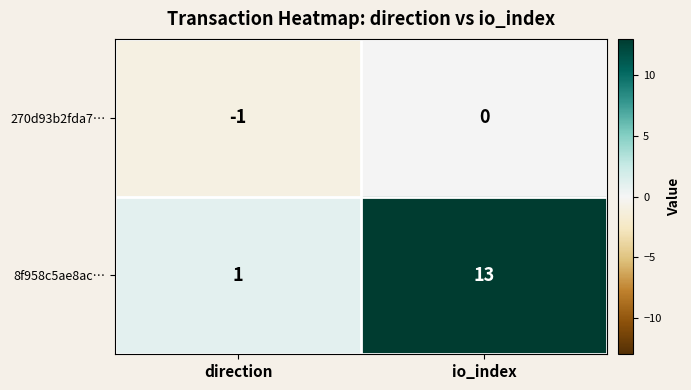

What is the spread (max minus min) of values at io_index?

13